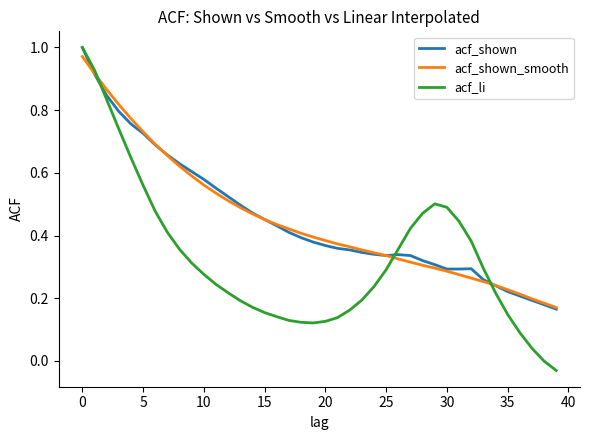

Which series has the widest spread of values?

acf_li